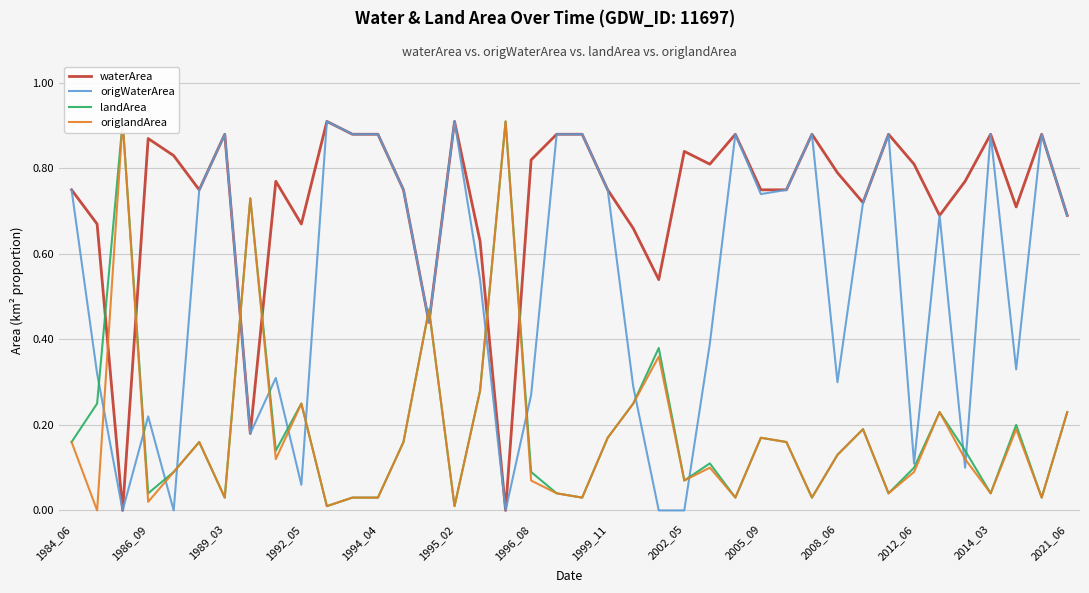

At how many categories does at least one series exceed 0?

40